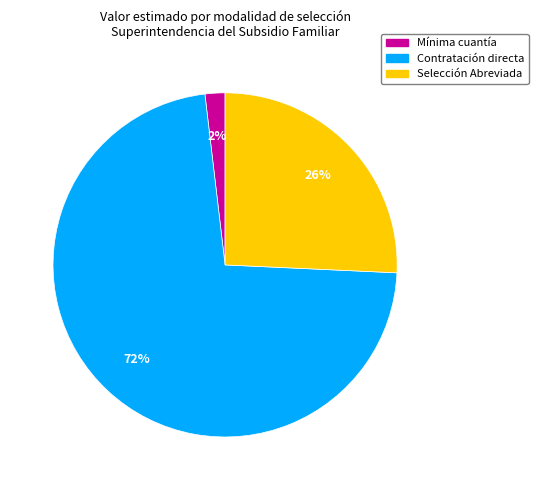

How many segments does this pie chart have?

3